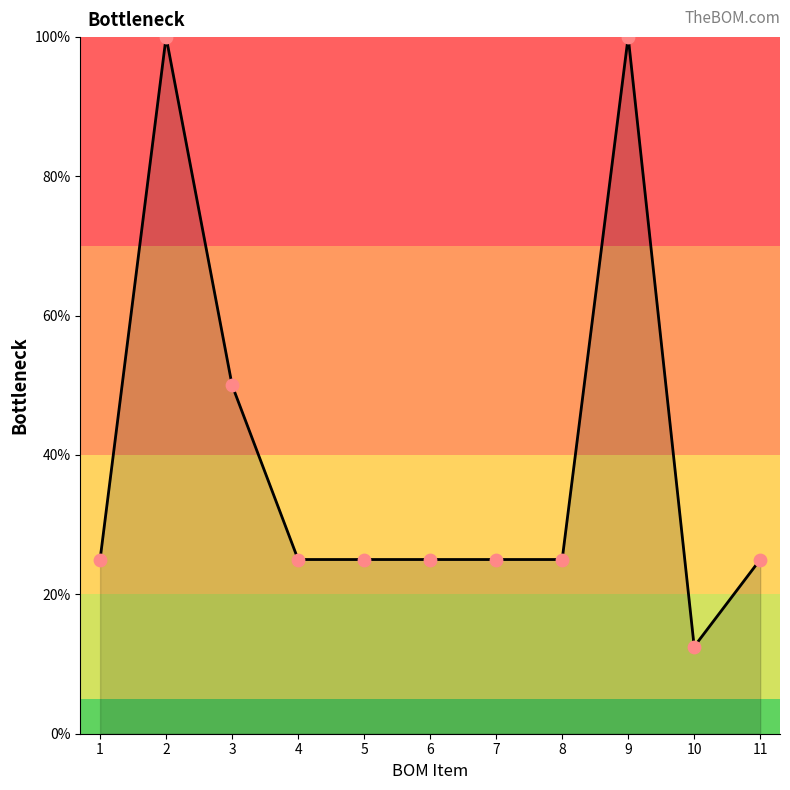

Approximately how many times larger is the value at 7 compared to 6?

1.0